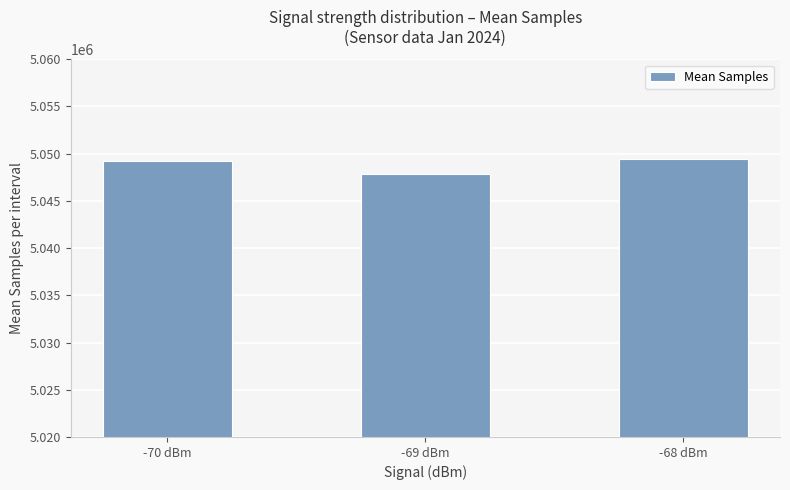

What is the average value?

5048866.9